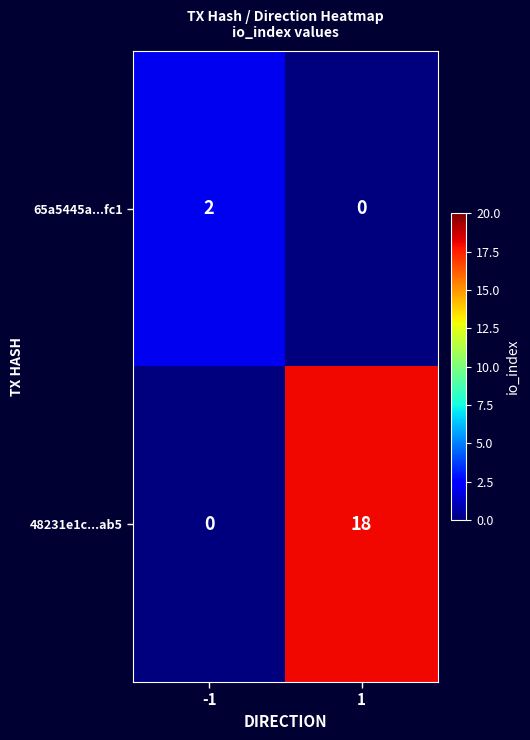

Rank the series by their average value, from highest to lowest.

48231e1c...ab5, 65a5445a...fc1